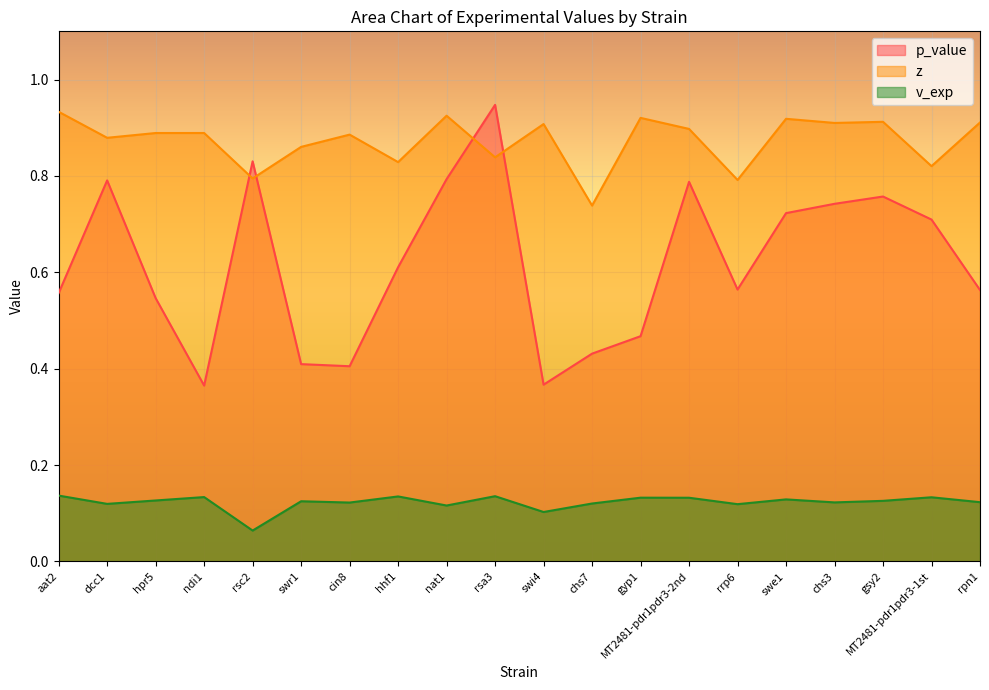

At how many categories does at least one series exceed 0?

20